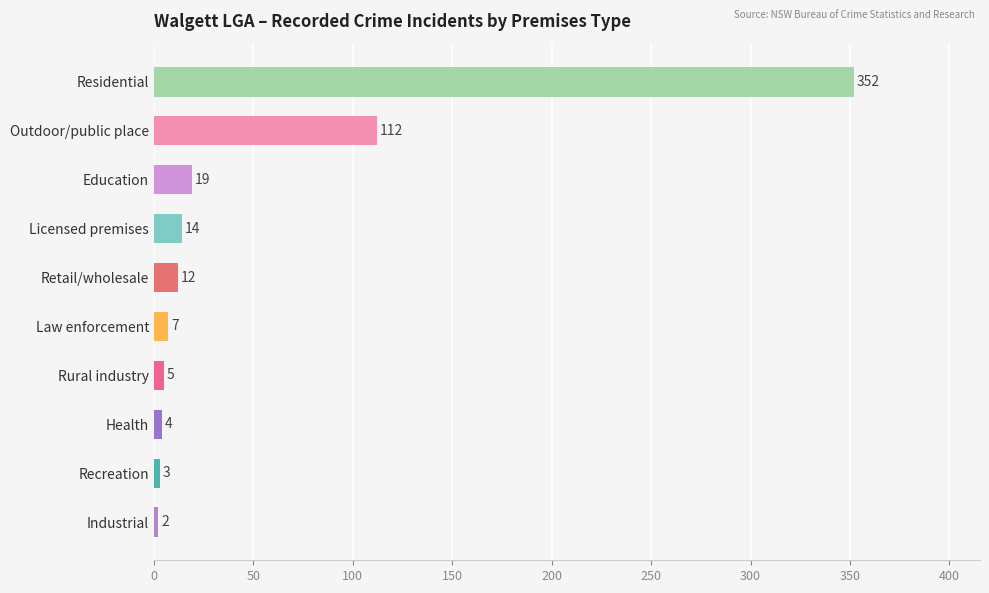

Count the number of categories in the chart.

10